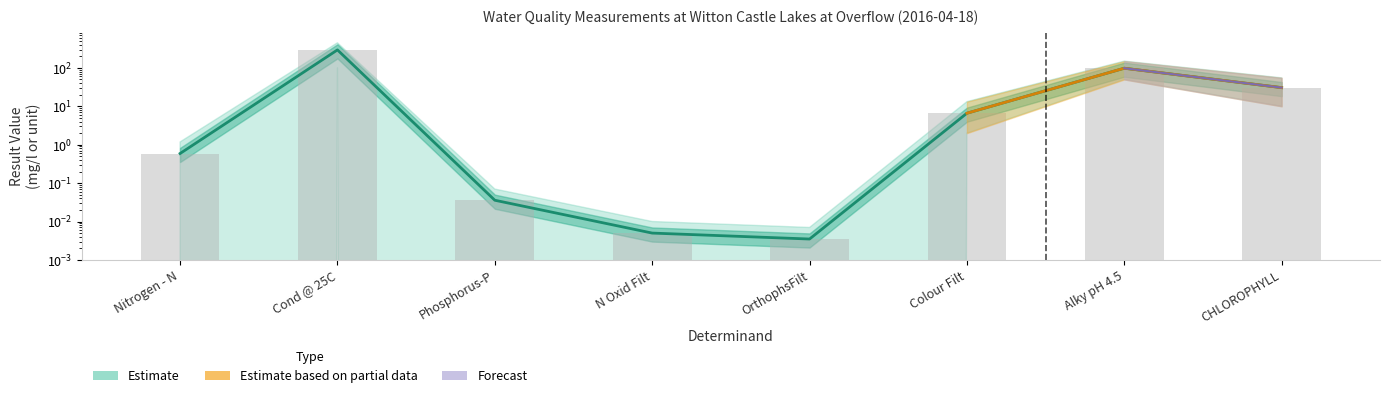

Reading left to right, extract all data points from this chart.

Result Value: Nitrogen - N=0.6	Cond @ 25C=294.0	Phosphorus-P=0.0	N Oxid Filt=0.0	OrthophsFilt=0.0	Colour Filt=6.6	Alky pH 4.5=98.0	CHLOROPHYLL=30.6
Observed: Nitrogen - N=0.6	Cond @ 25C=294.0	Phosphorus-P=0.0	N Oxid Filt=0.0	OrthophsFilt=0.0	Colour Filt=6.6	Alky pH 4.5=98.0	CHLOROPHYLL=30.6